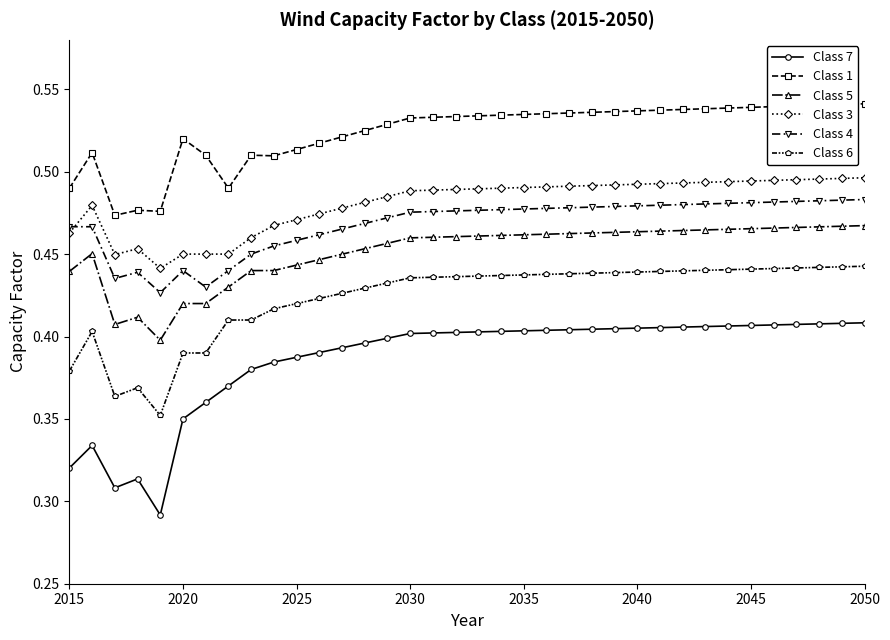

Which series has the largest range (max minus min)?

Class 7